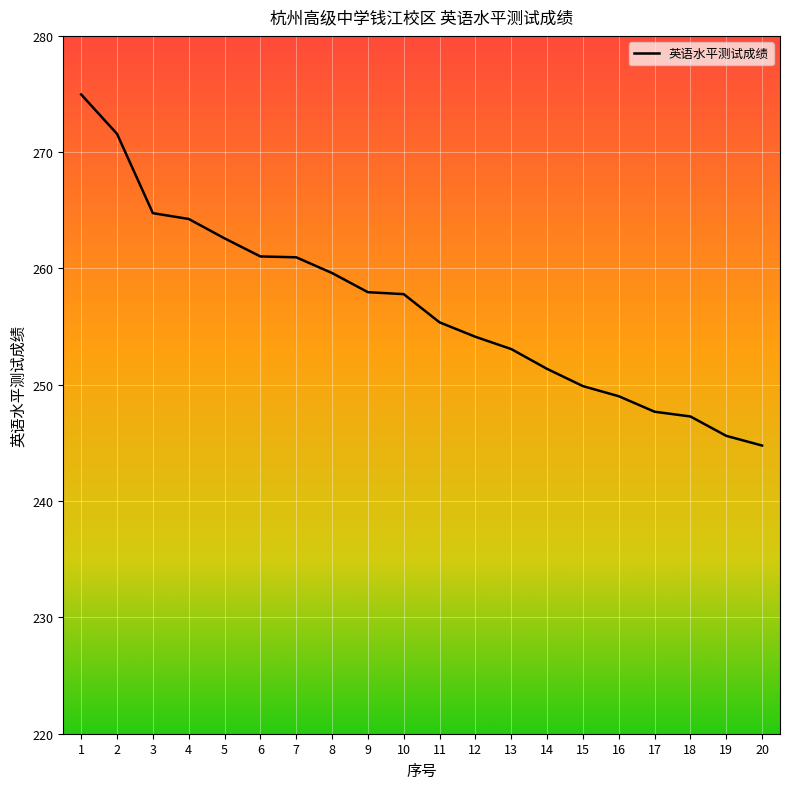

What is the difference between the values at 11 and 4?

8.9